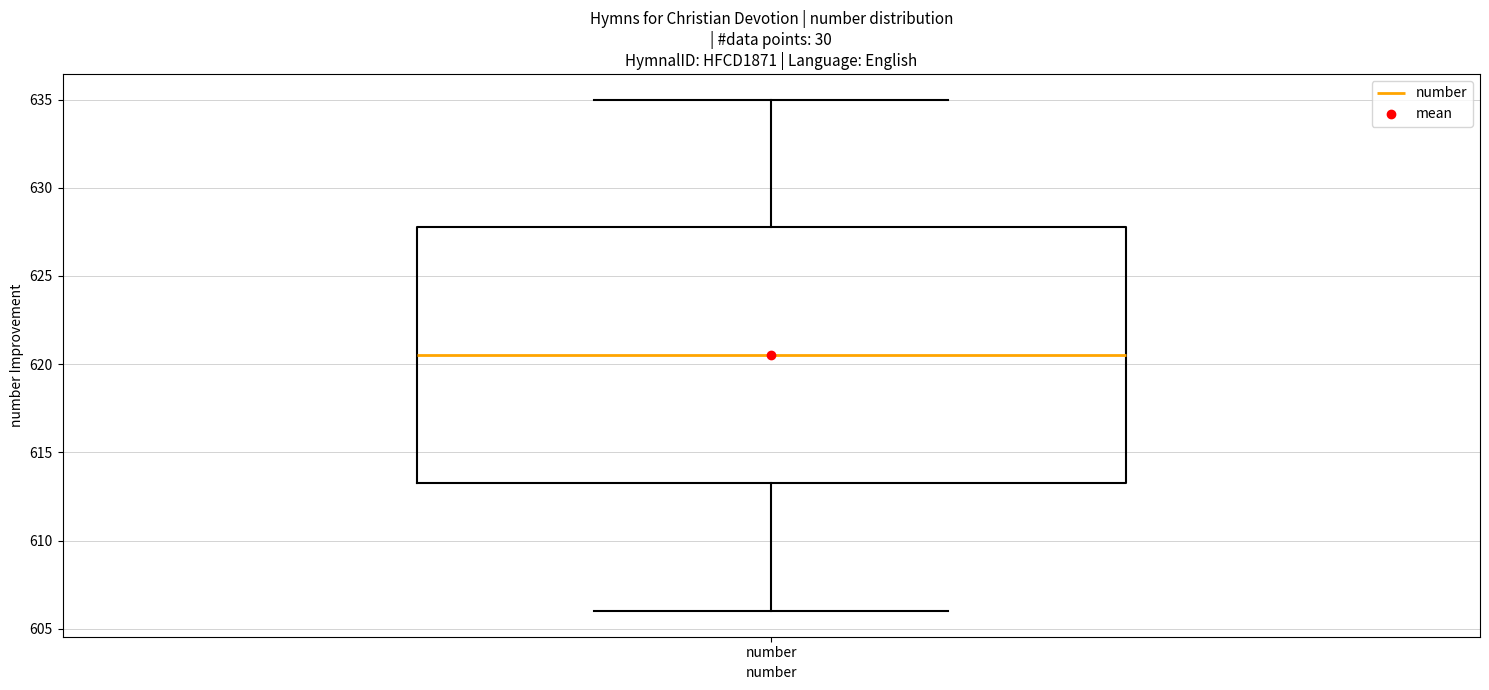

Where is the lower edge of the box for number on the y-axis? The values are not printed on the chart, so give them approximately, as read against the axis.

613.5